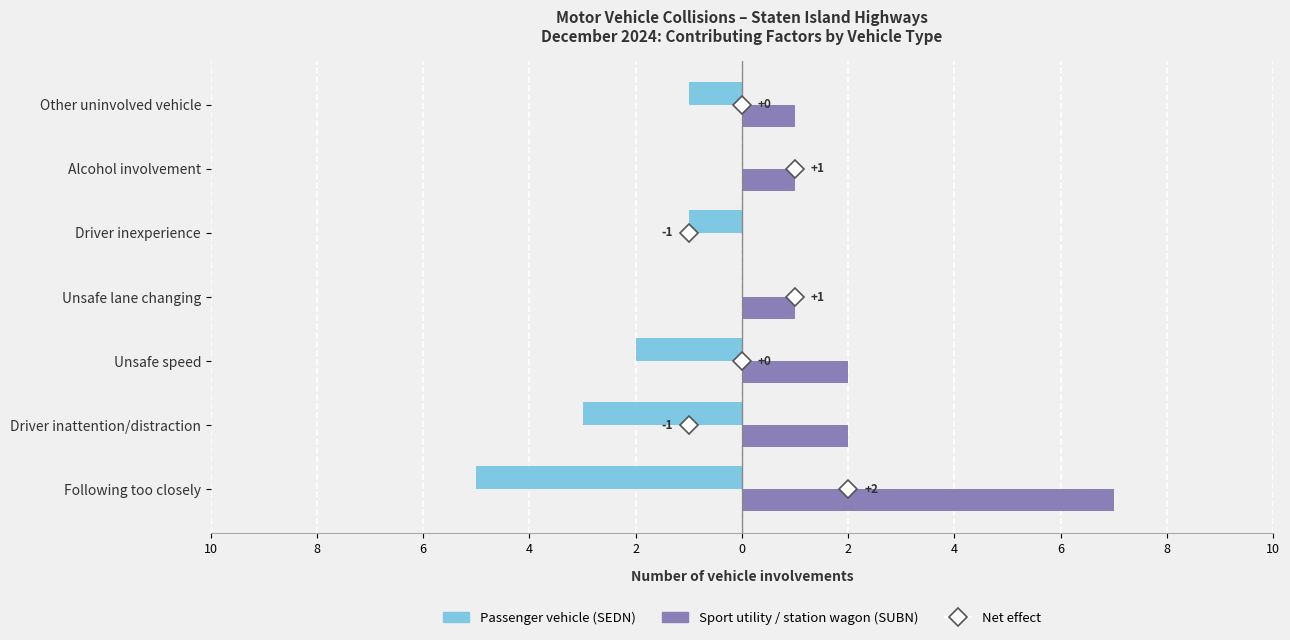

How many bars are there in each group?

2